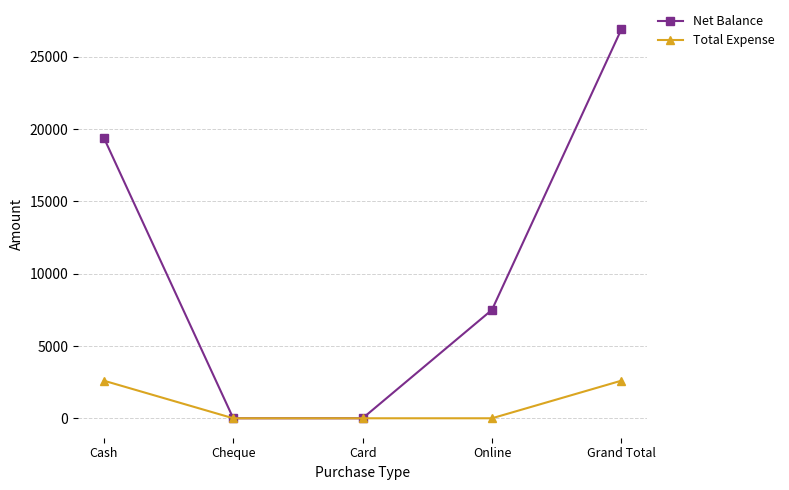

What is the difference between the Net Balance values at Card and Online?

7500